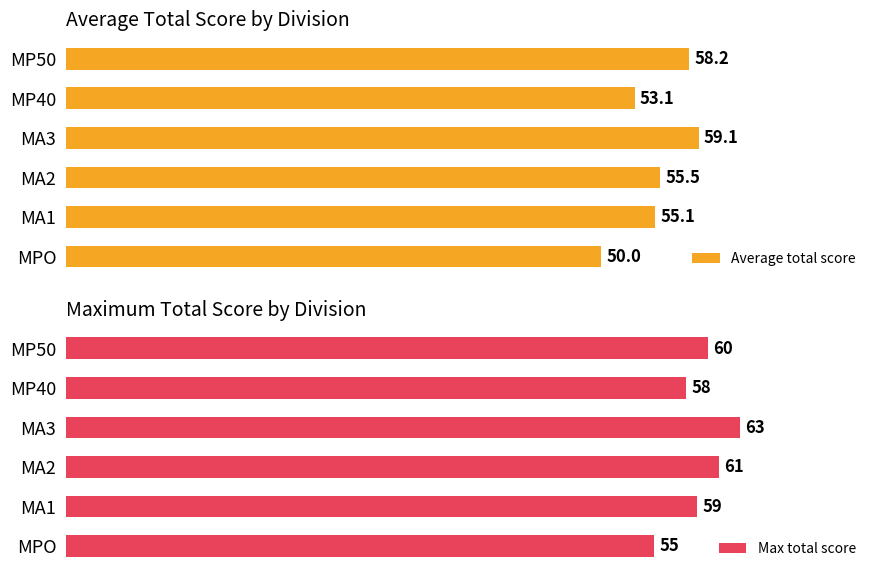

How many Max total score values are between 58 and 61?

4